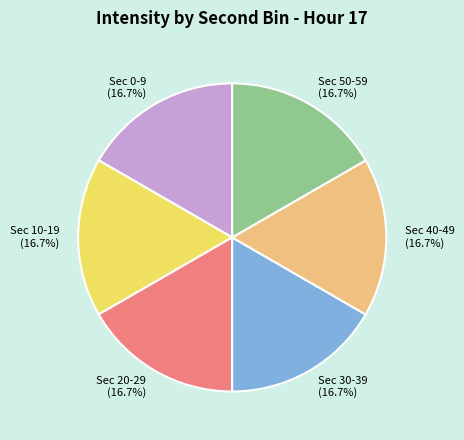

What is the total percentage of Sec 10-19 and Sec 20-29?

33.3%